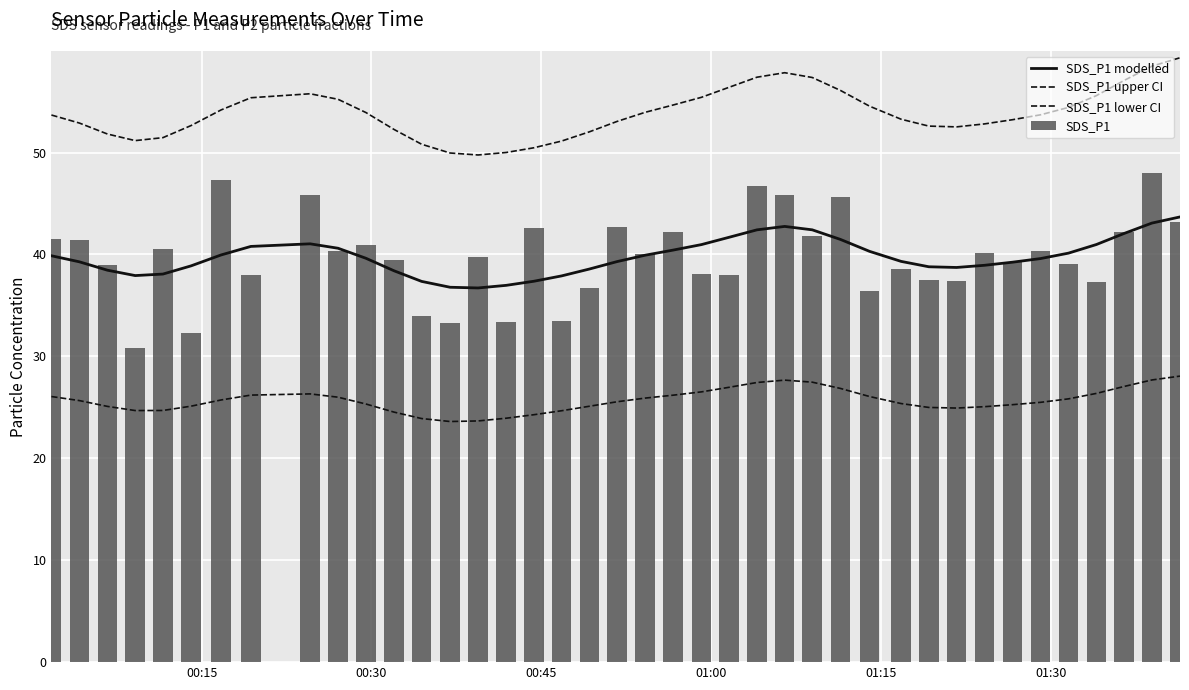

What is the sum of all SDS_P1 values?

1590.8